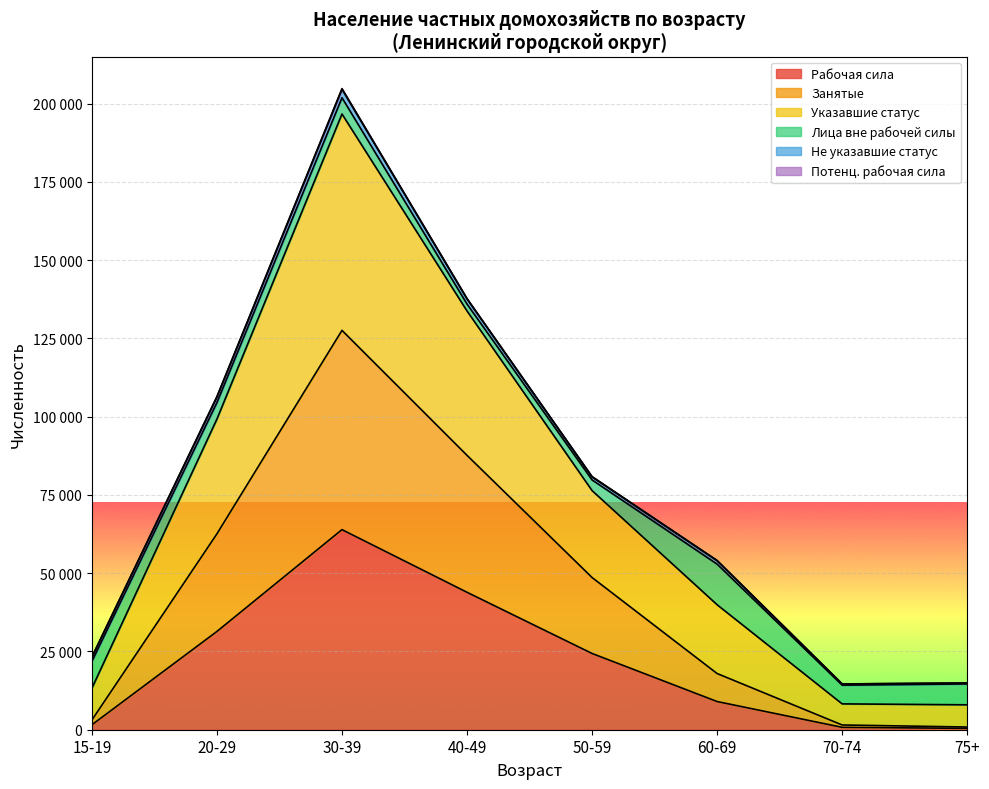

What is the spread (max minus min) of values at 20-29?

75057